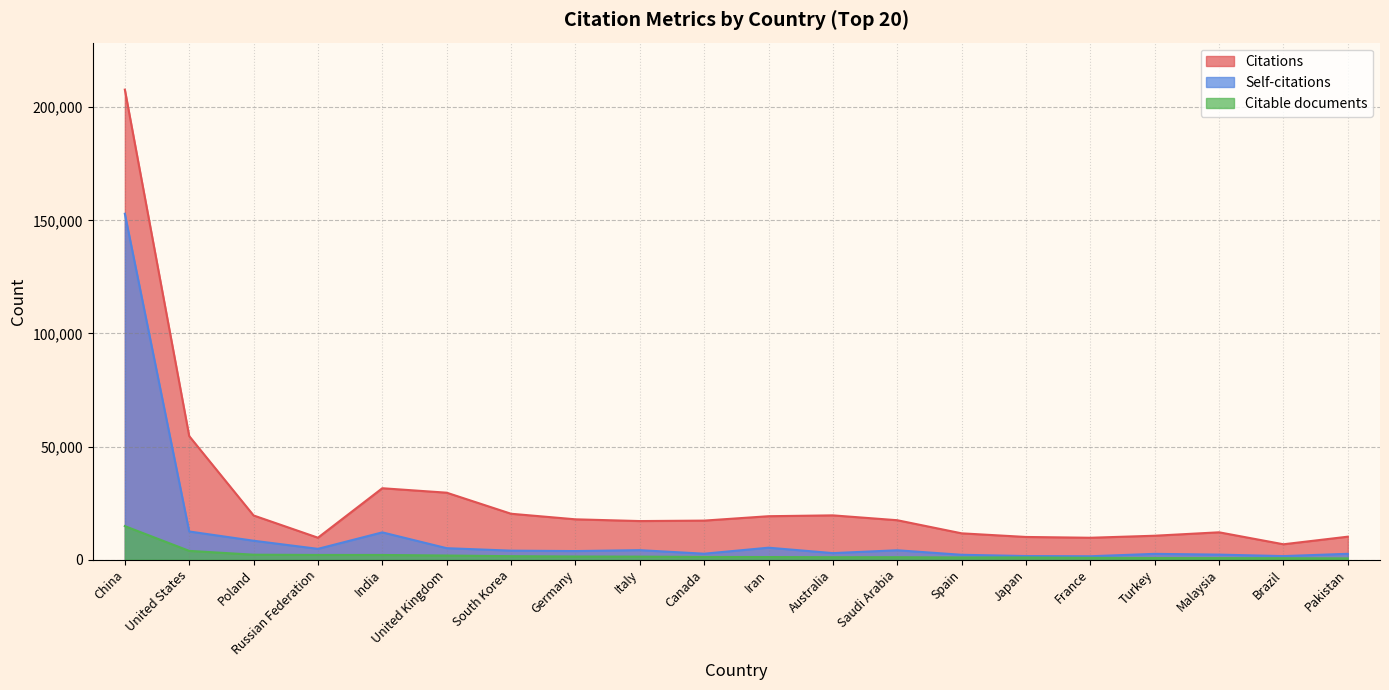

True or false: Citable documents has more than 0 interior local peaks.

True